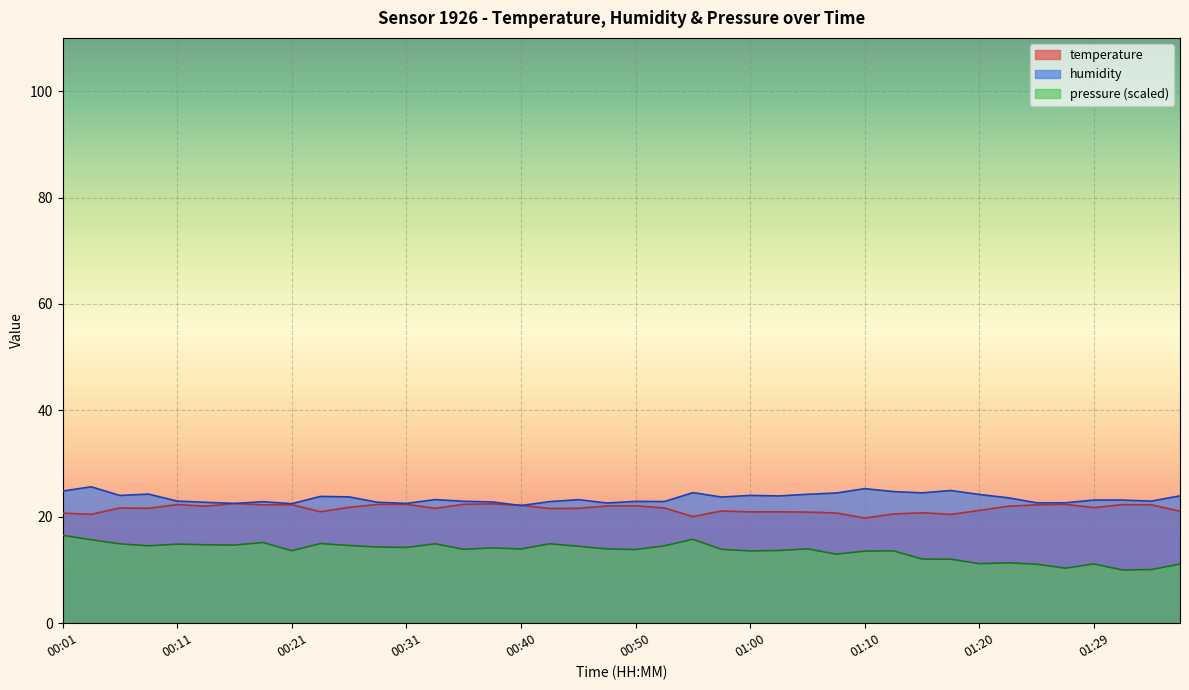

What is the sum of the humidity values at 01:34 and 01:32?

46.1